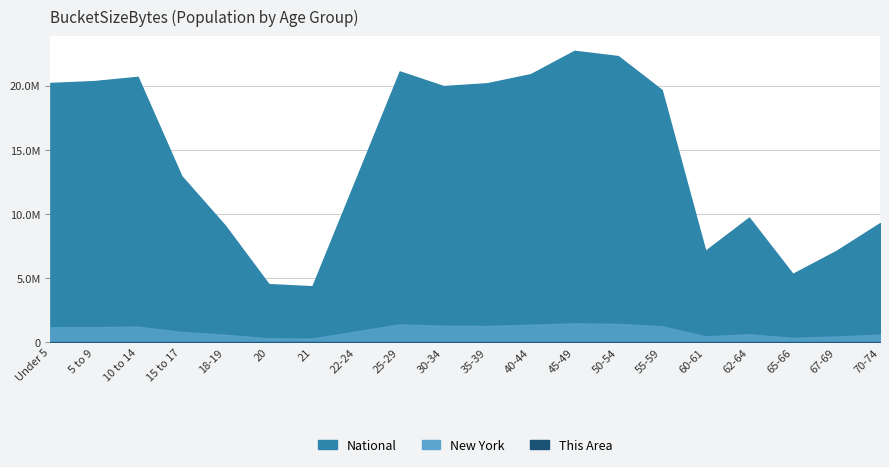

Between 5 to 9 and 40-44, which series saw the biggest shift?

National